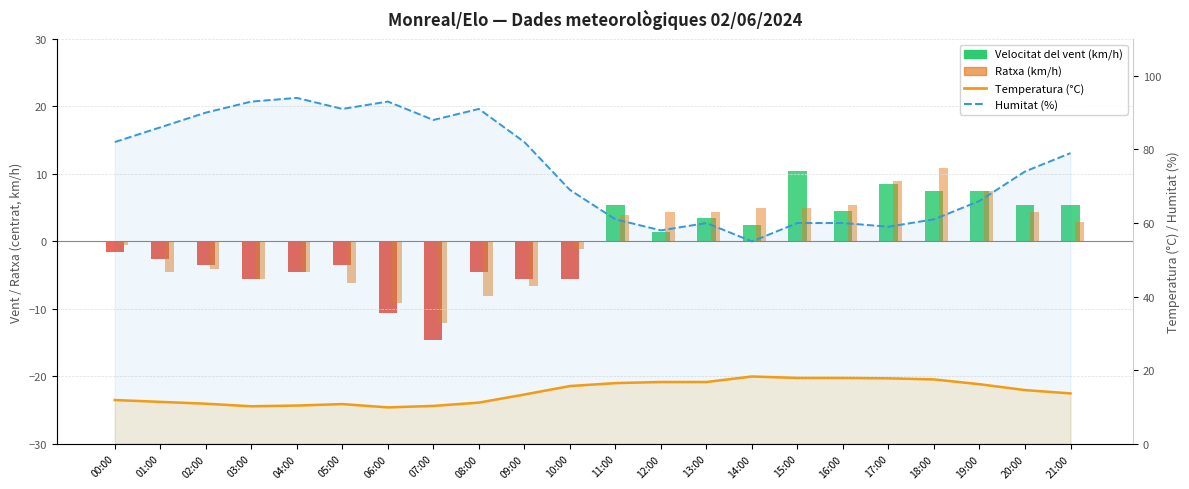

What is the spread (max minus min) of values at 13:00?

43.2